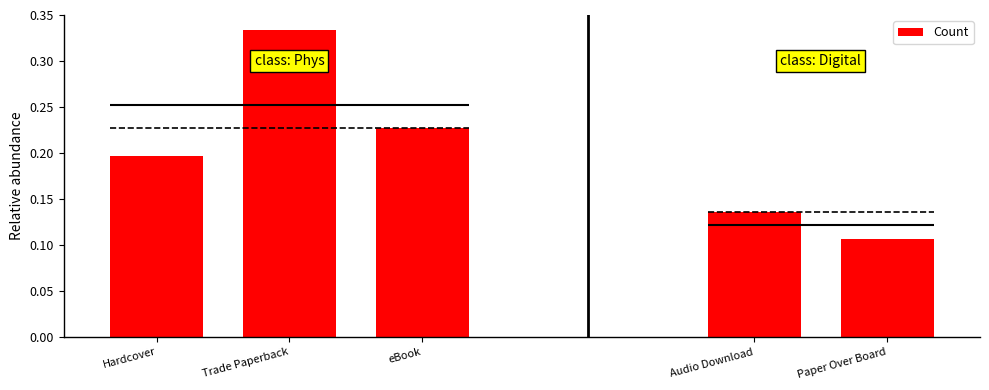

What is the change in value from eBook to Audio Download?

-0.1